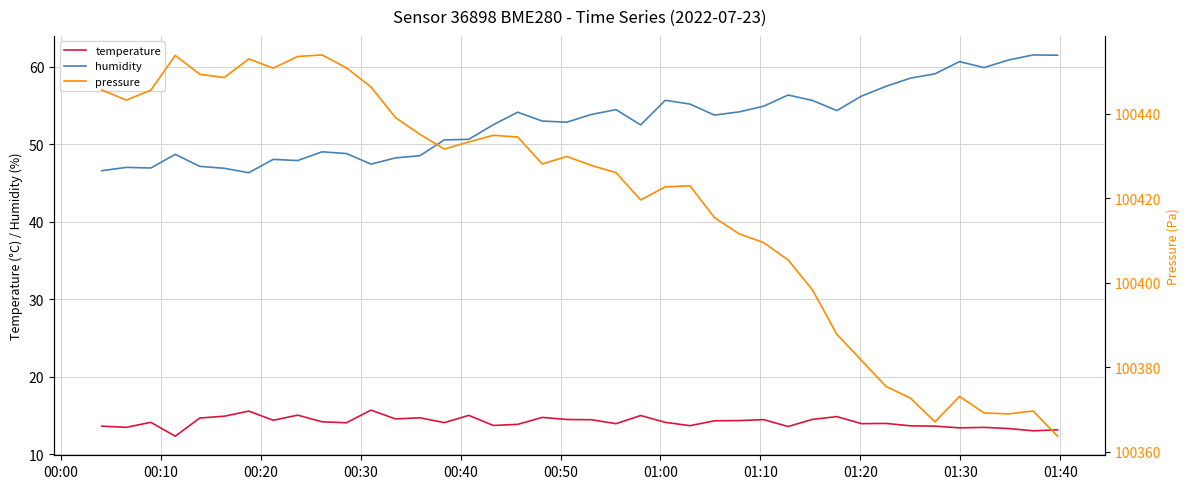

List the series in order of their peak value, lowest first.

temperature, humidity, pressure